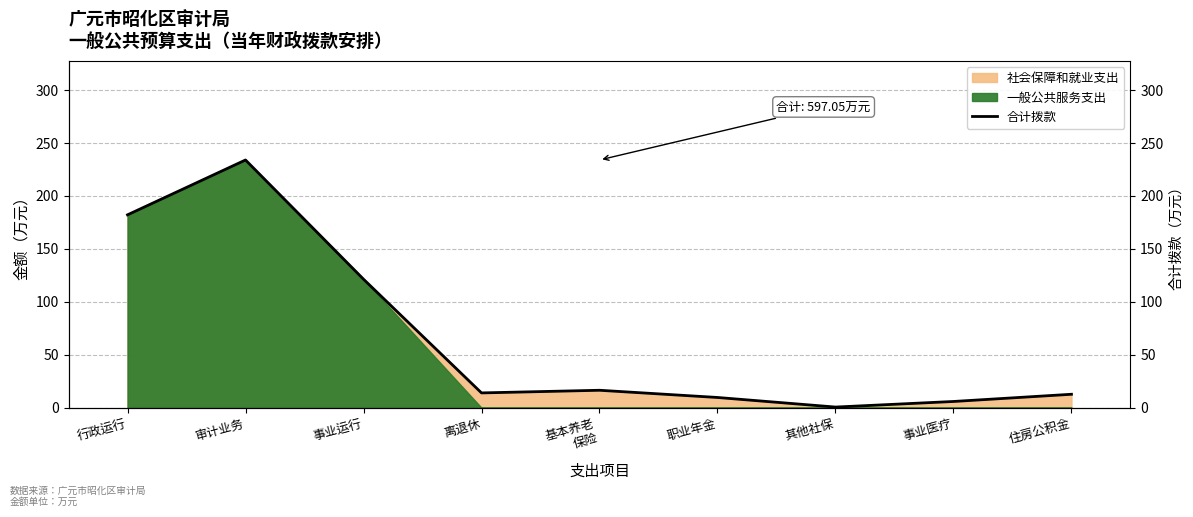

What is the change in value from 基本养老
保险 to 住房公积金?

-3.8